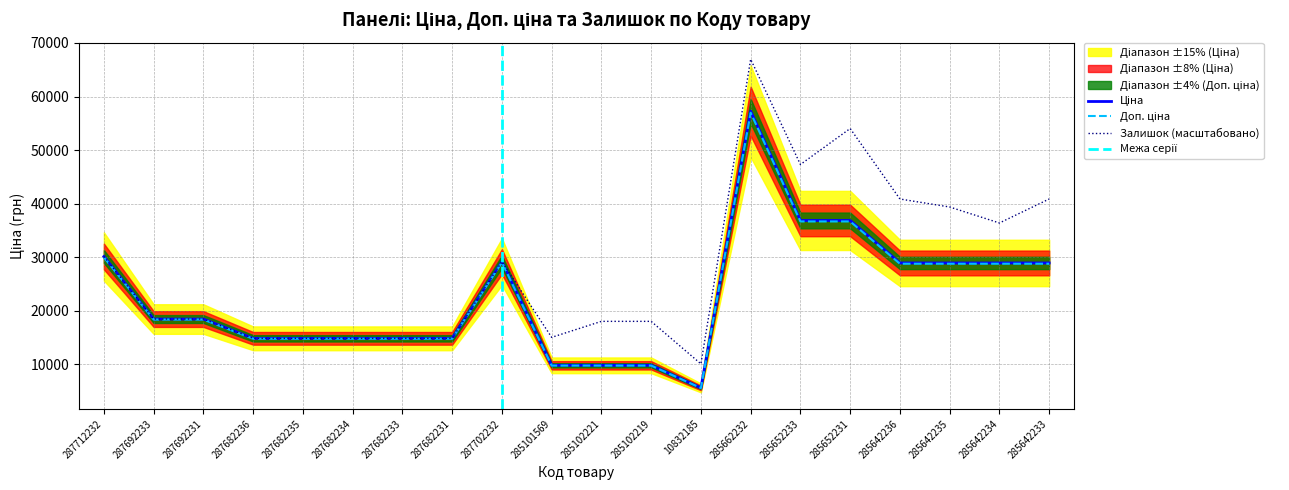

What is the sum of the Ціна values at 287712232 and 287692231?

48523.7